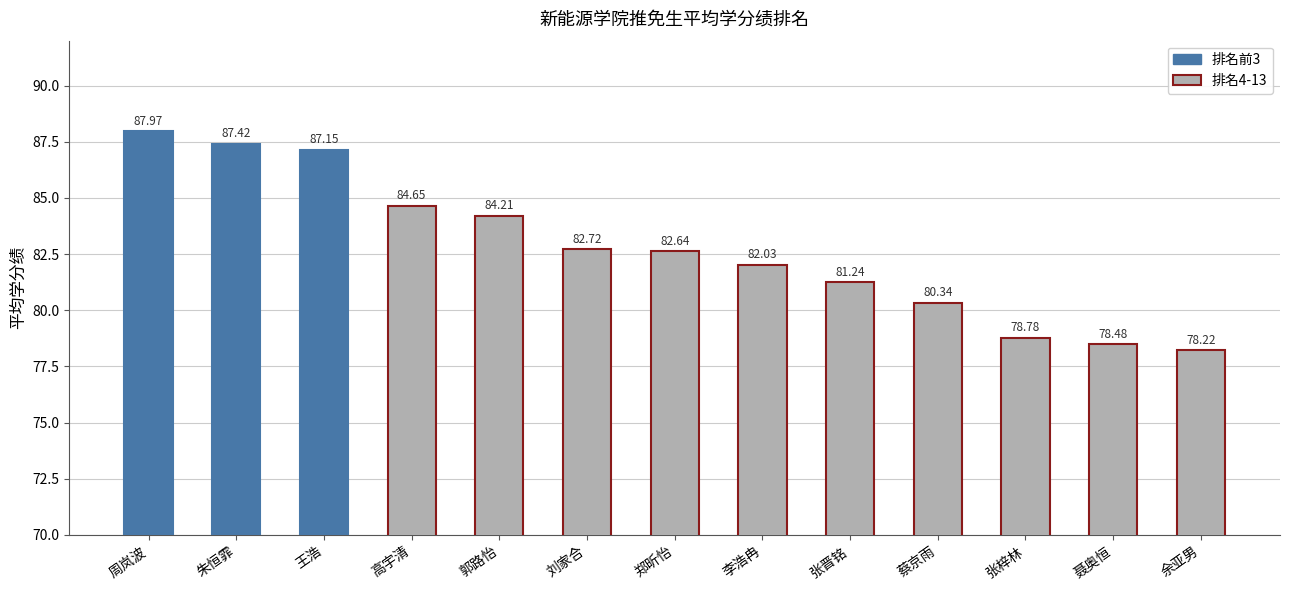

At which category does the chart reach its minimum across all series?

余亚男